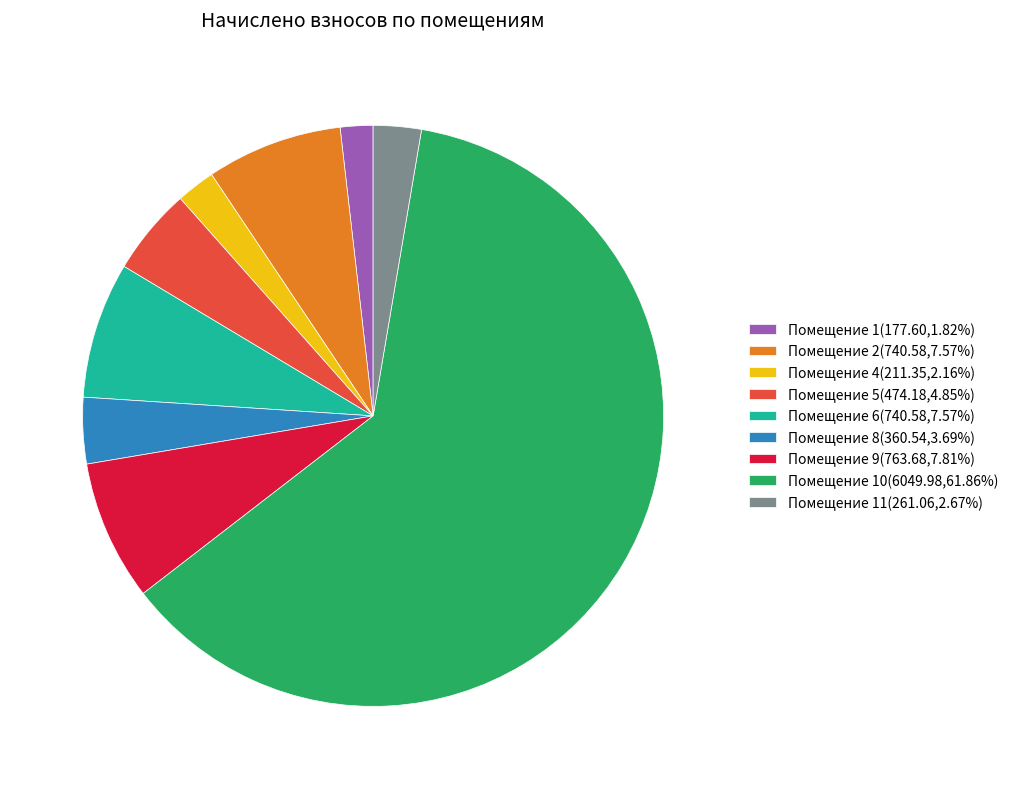

Is the sum of Помещение 11(261.06,2.67%) and Помещение 9(763.68,7.81%) greater than half?

No